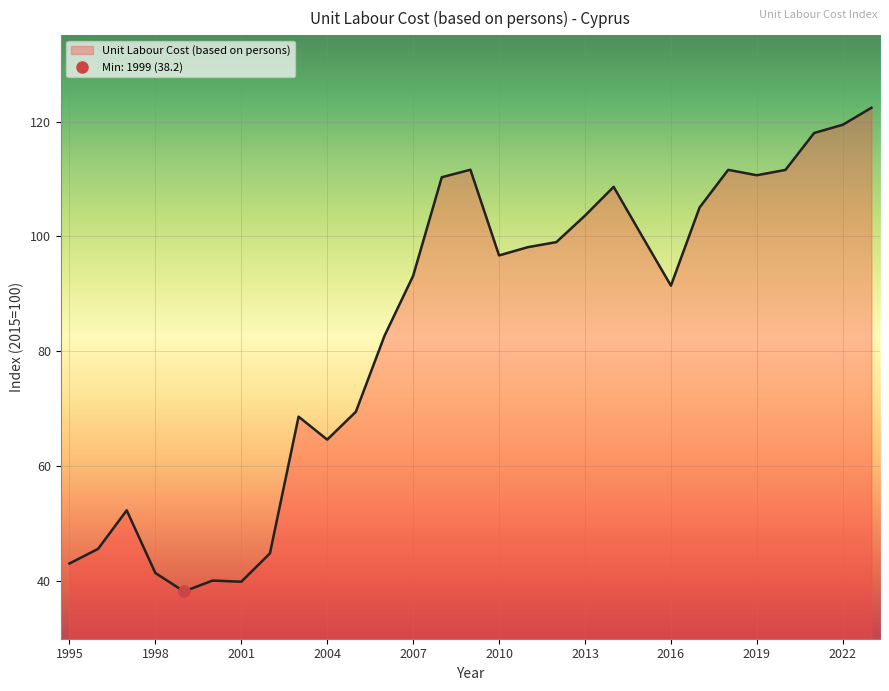

What is the difference between the values at 2005 and 2000?

29.4